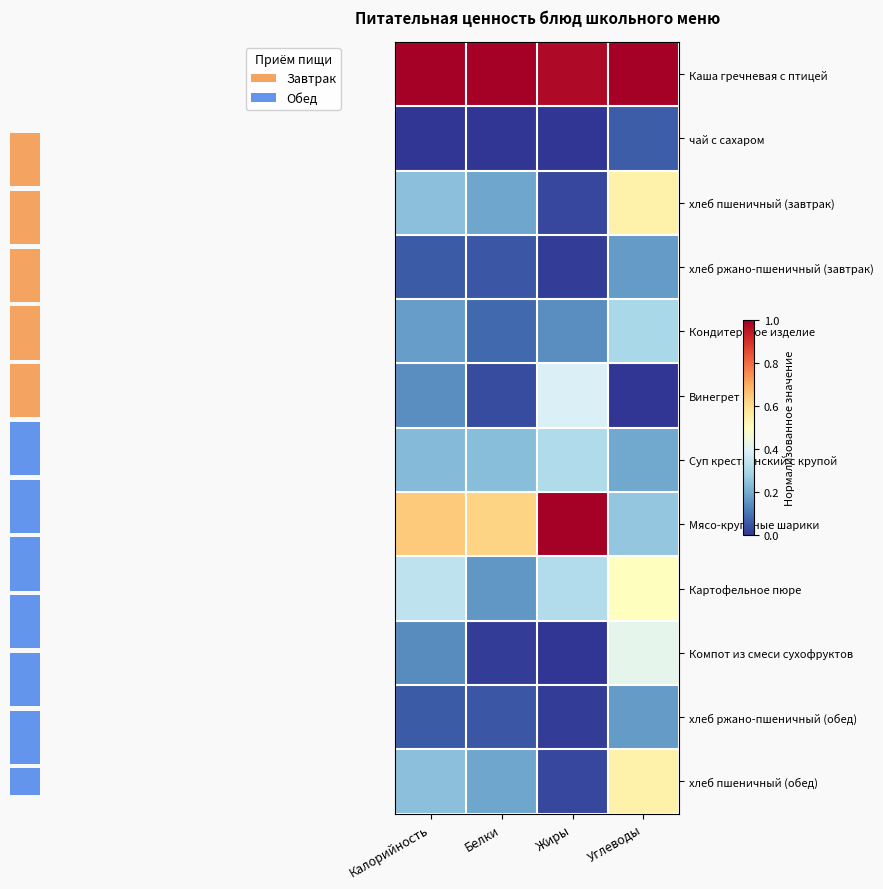

The Мясо-крупяные шарики series shows 1.0 at Жиры. True or false?

True